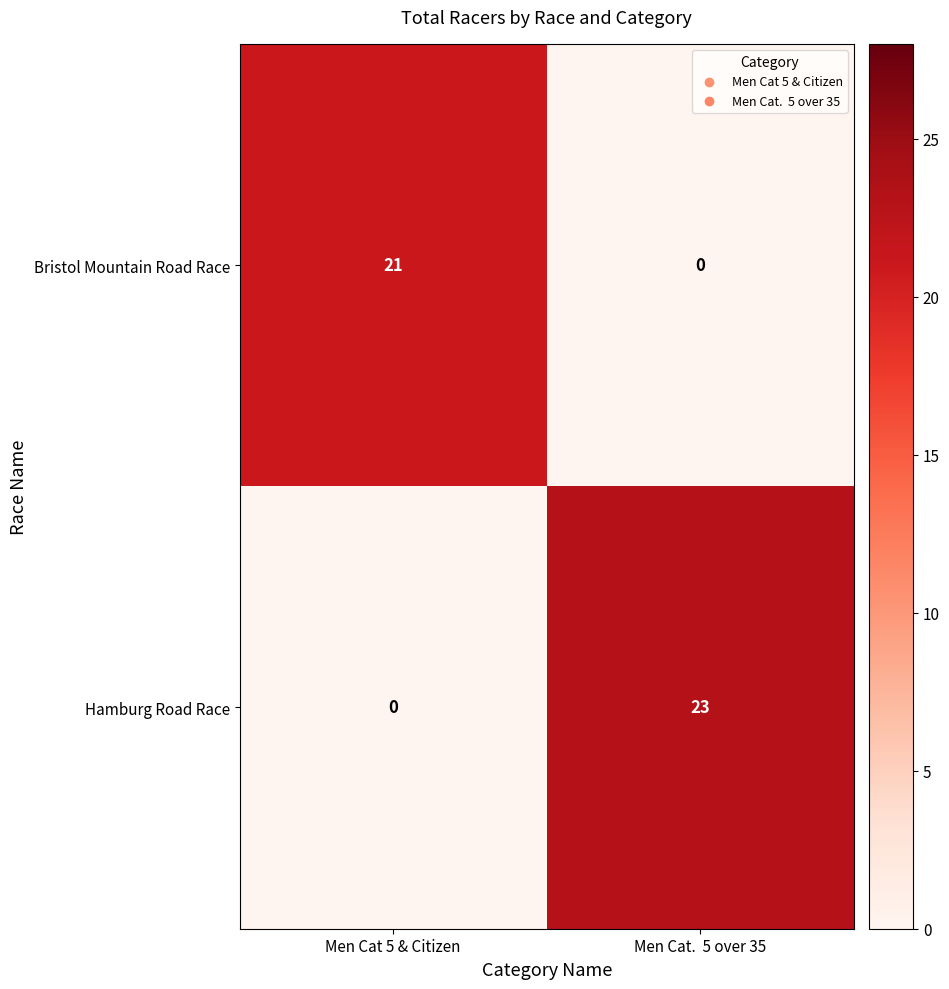

Between Men Cat 5 & Citizen and Men Cat.  5 over 35, which series saw the biggest shift?

Hamburg Road Race